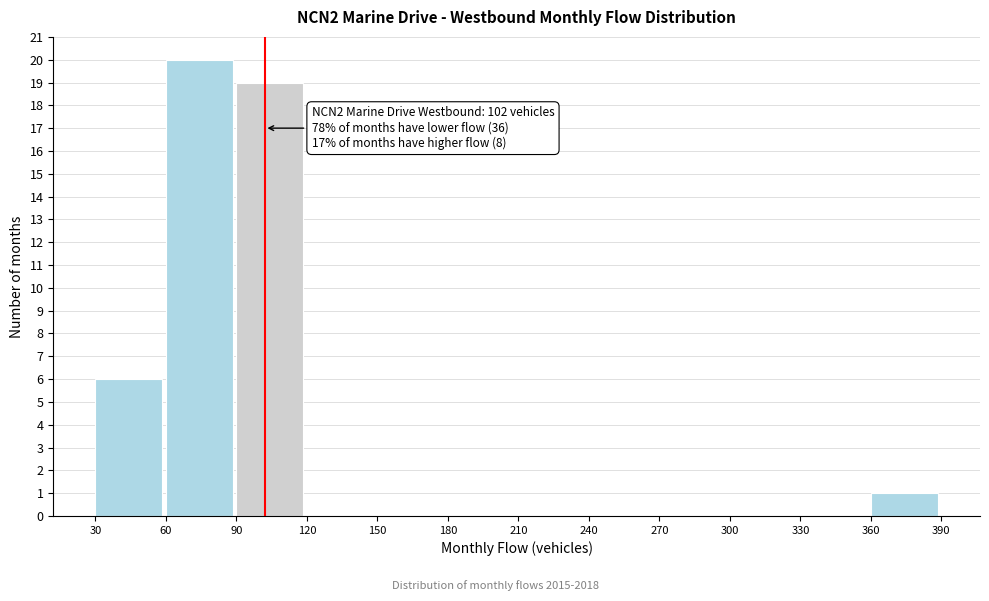

Over which range of the x-axis is the bar tallest?

60 to 90